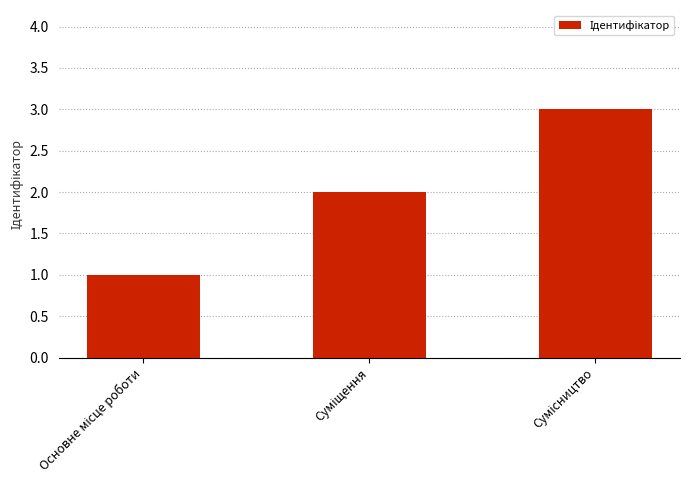

Reading left to right, extract all data points from this chart.

1	2	3